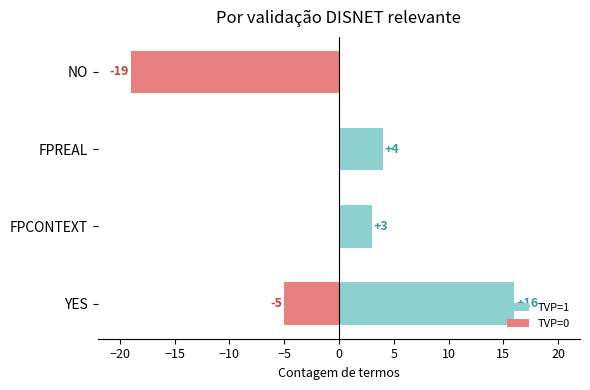

What is the highest value of the TVP=1 series?

16